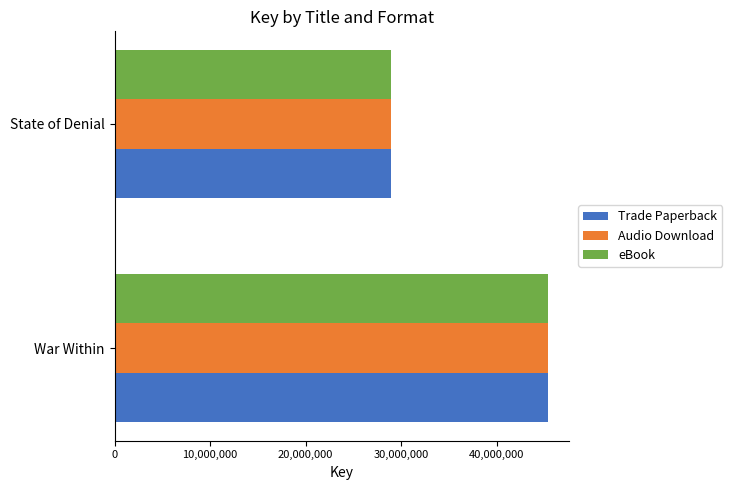

Which category has the lowest value in the Audio Download series?

State of Denial